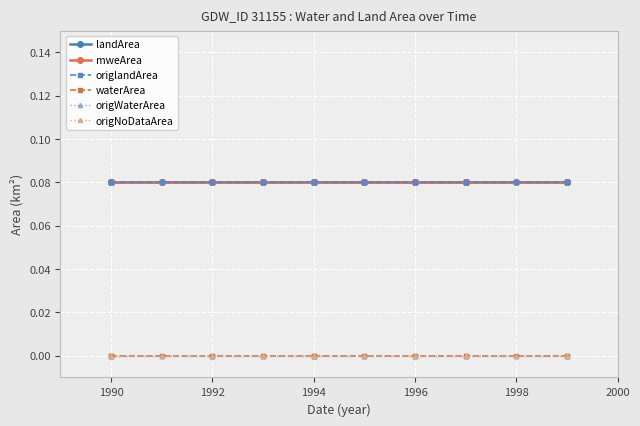

True or false: landArea and origWaterArea intersect in this chart.

False